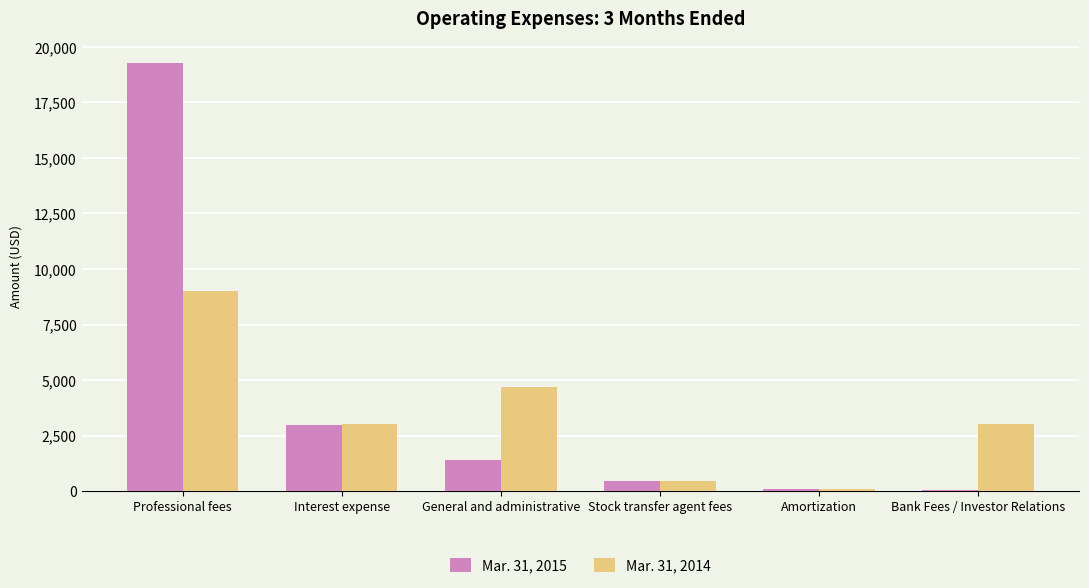

Is the value of Mar. 31, 2015 at Amortization greater than the value of Mar. 31, 2014 at General and administrative?

No